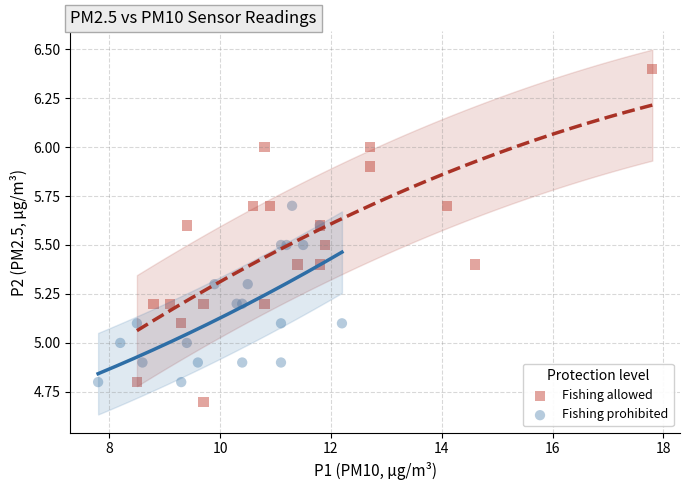

Which series reaches the maximum Y coordinate?

Fishing allowed